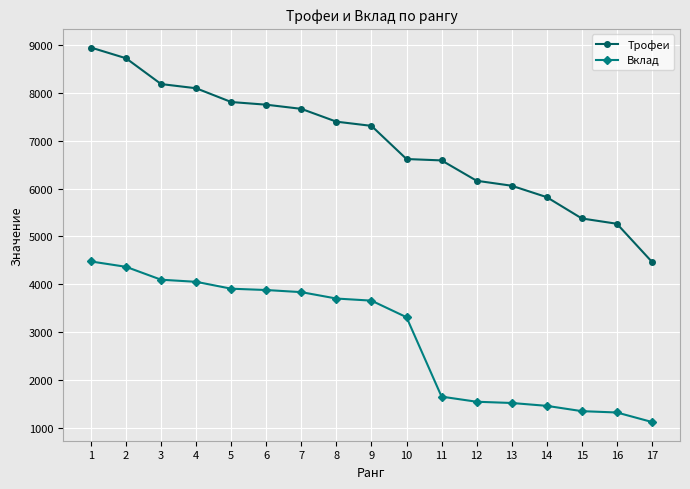

Count the number of data series in this chart.

2